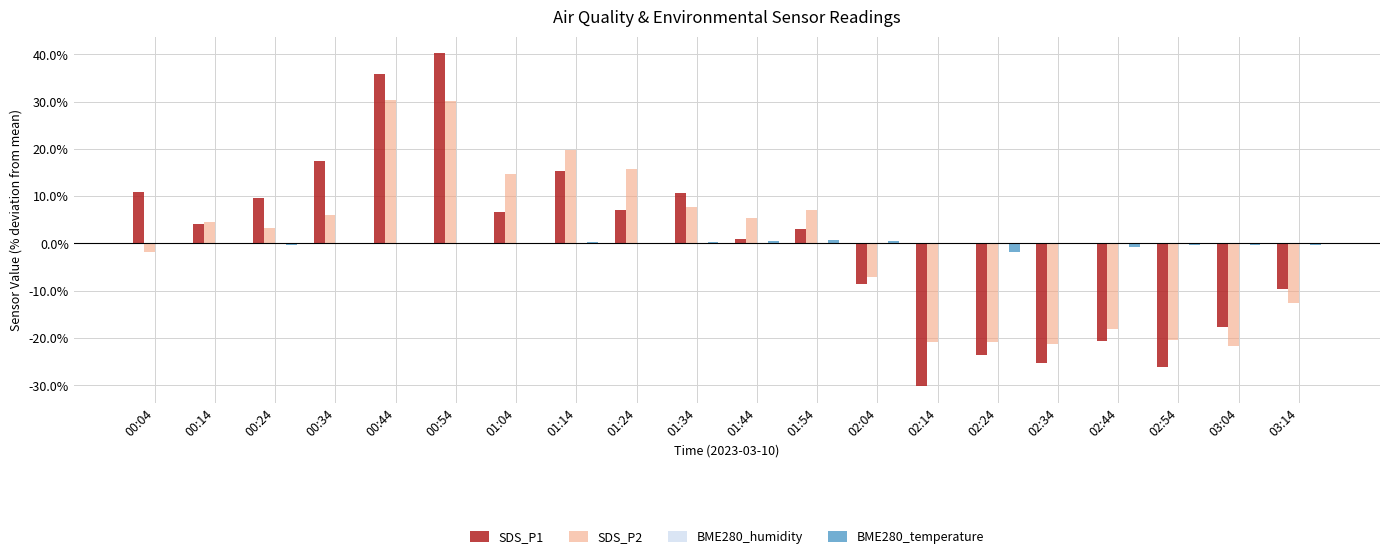

Is it true that SDS_P1 equals 7.0 at 01:24?

True